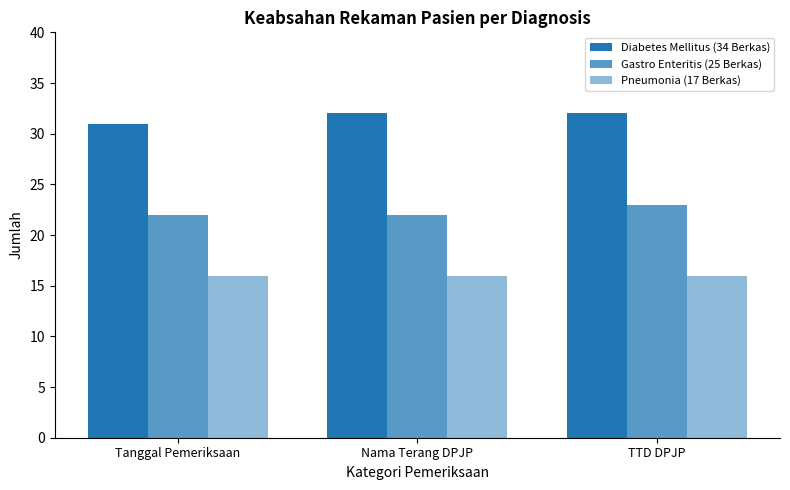

What is the total value across all series at Nama Terang DPJP?

70